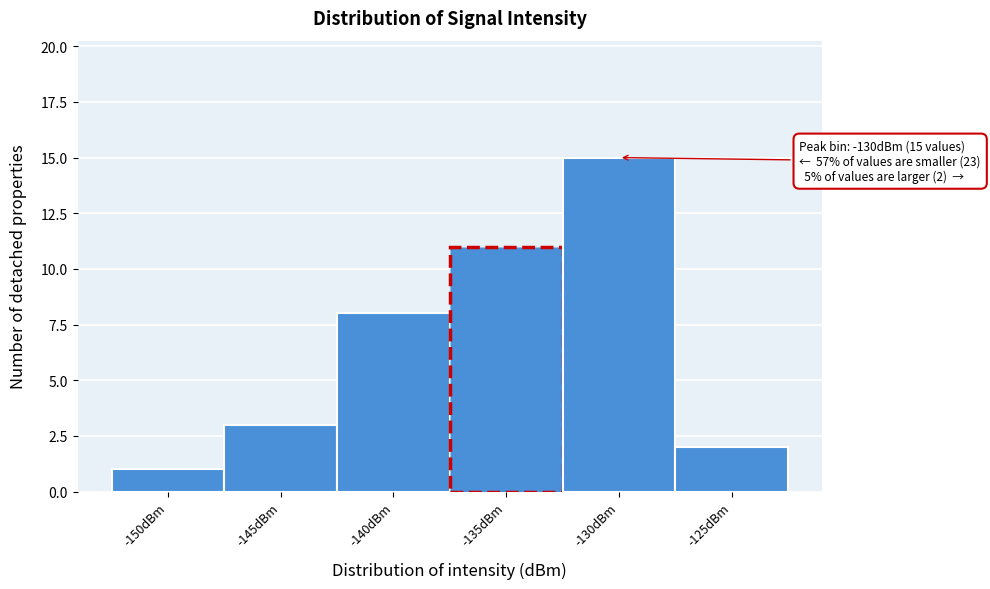

Reading right to left, list all the values displayed in this chart.

-125dBm=2	-130dBm=15	-135dBm=11	-140dBm=8	-145dBm=3	-150dBm=1